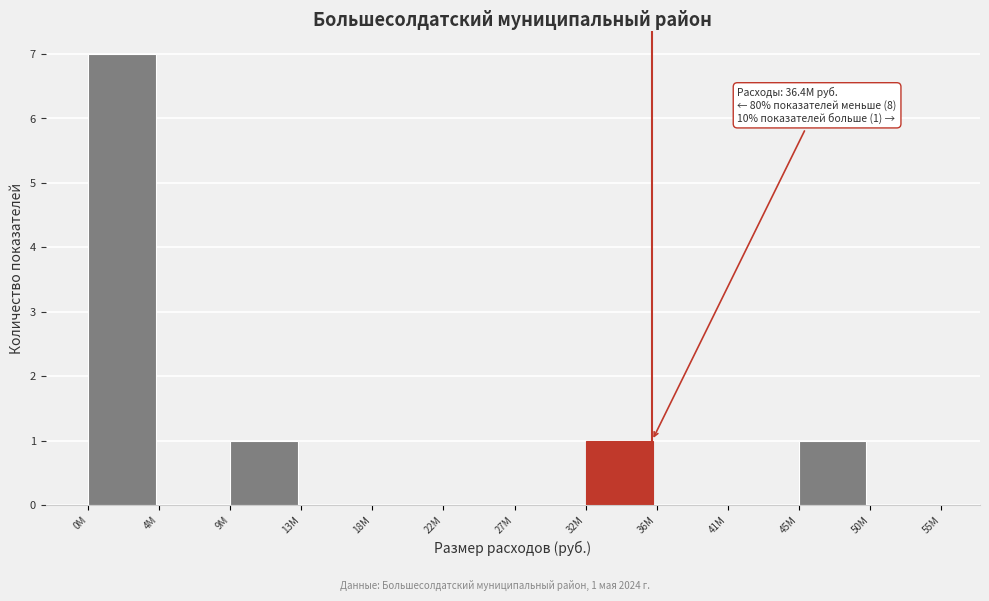

Reading left to right, list all the values displayed in this chart.

0M=7	4M=0	9M=1	13M=0	18M=0	22M=0	27M=0	32M=1	36M=0	41M=0	45M=1	50M=0